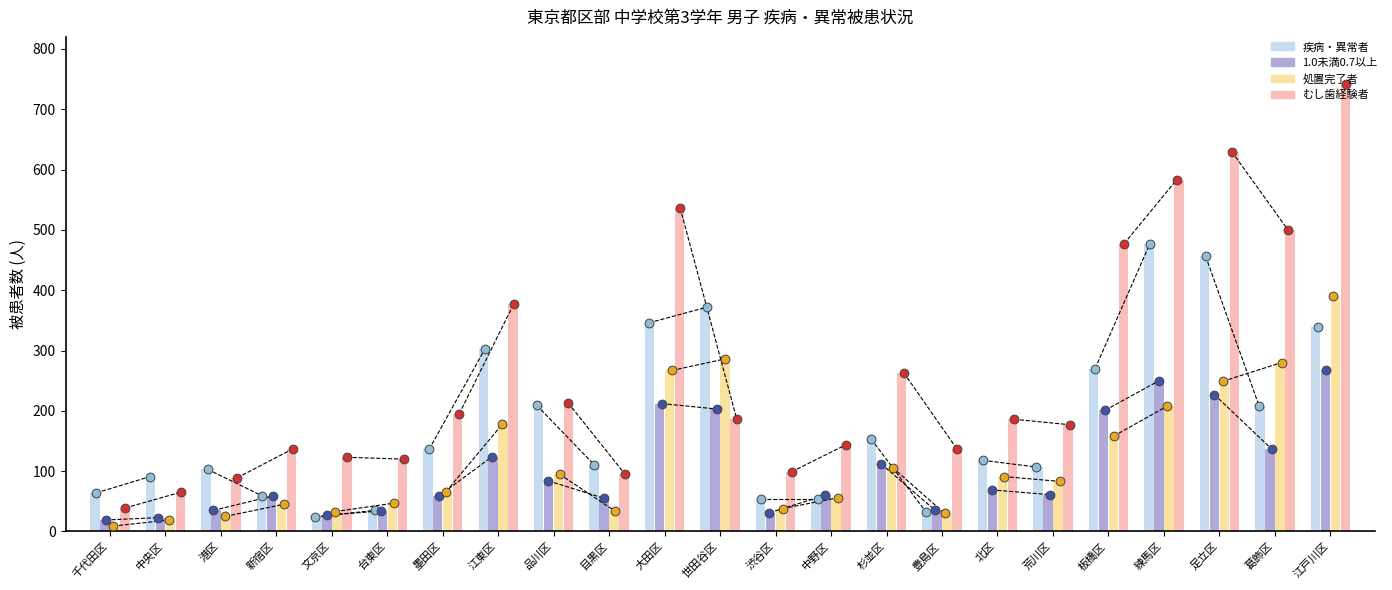

Which series has the widest spread of Y values?

むし歯経験者